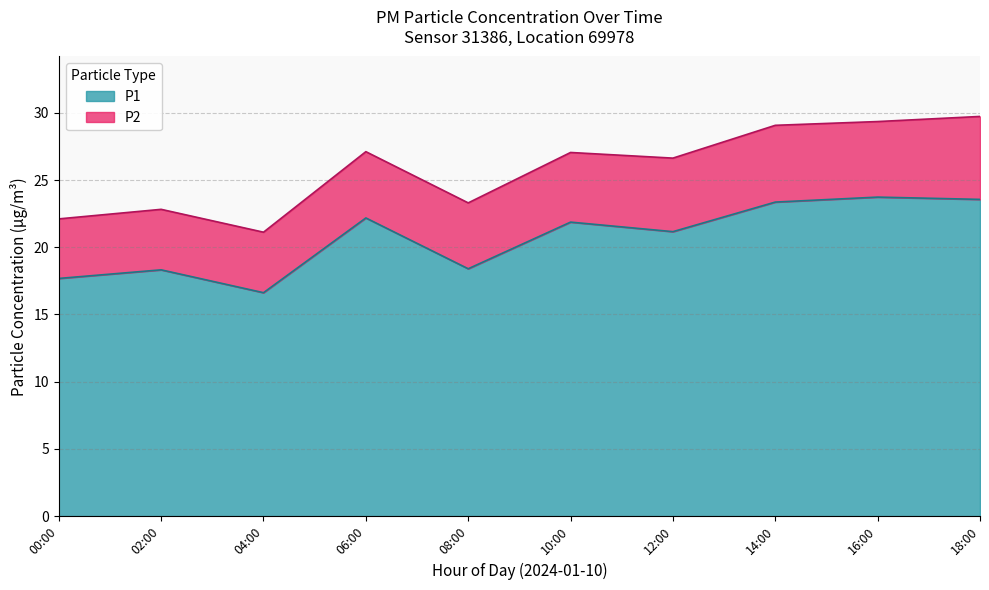

What are all the series names shown in the legend?

P1, P2